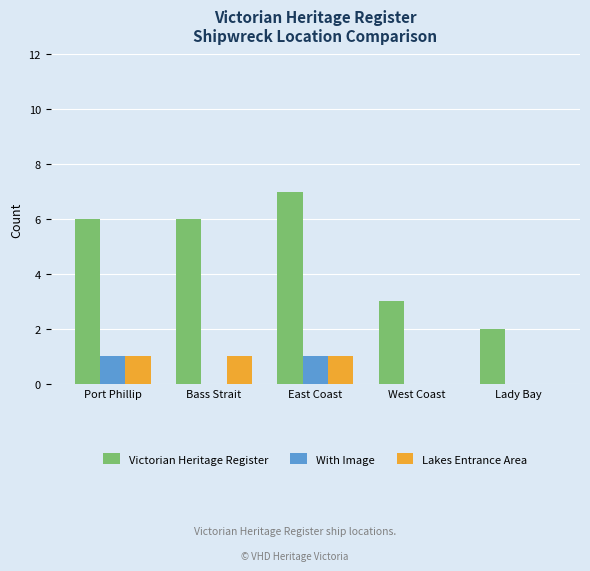

What is the sum of all With Image values?

2